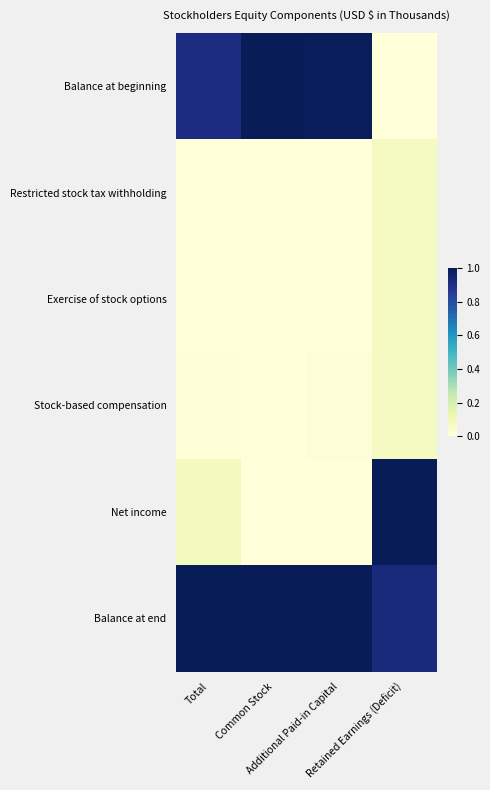

Which series has the widest spread of values?

Balance at beginning